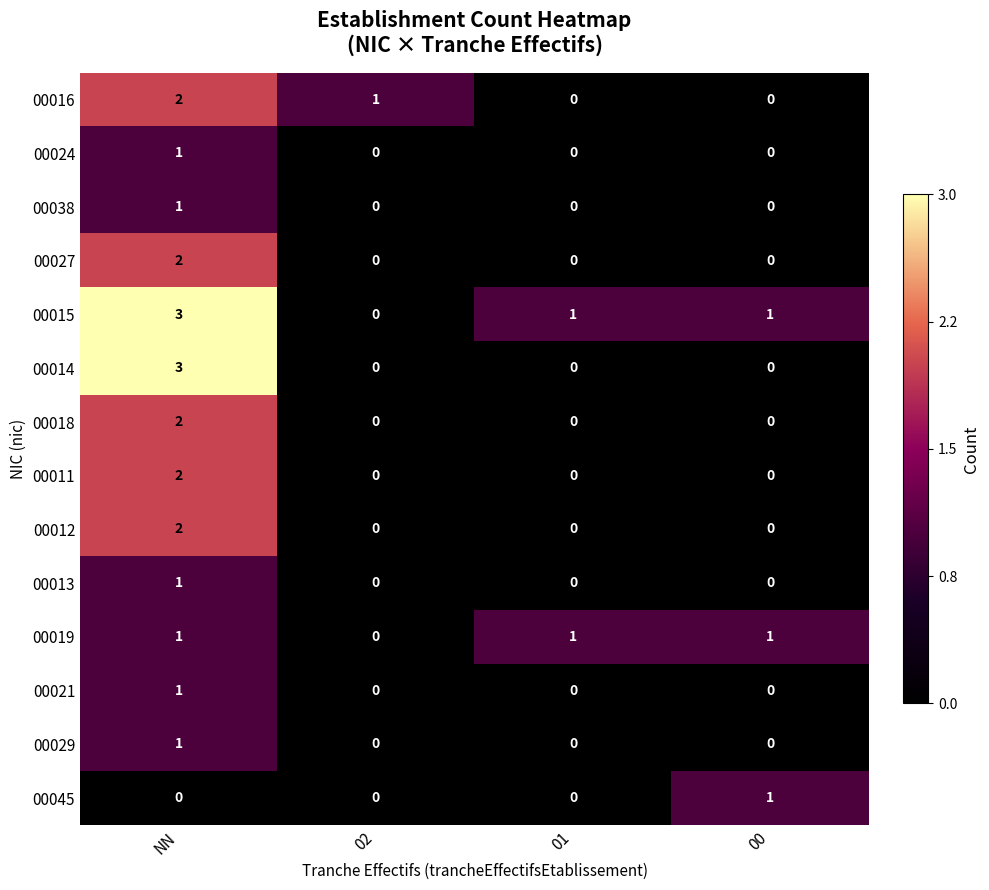

The value of 00015 at 00 is 1. True or false?

True